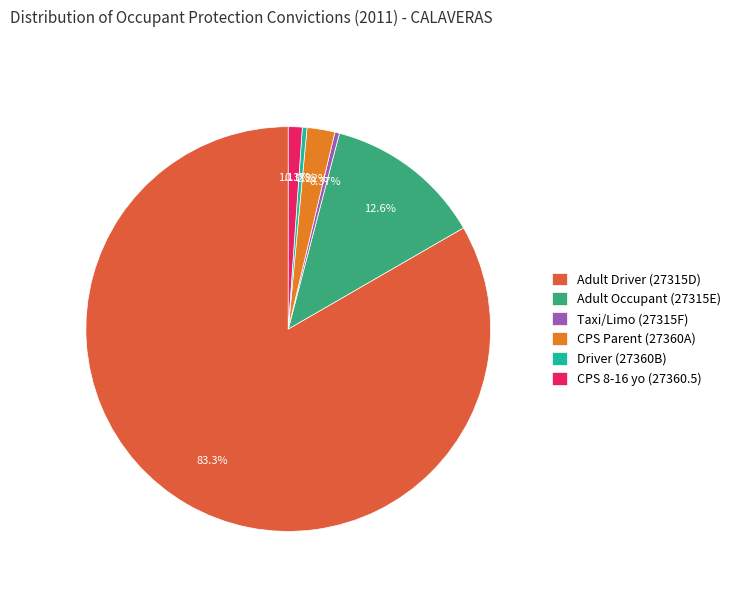

Combined, what portion of the pie is Adult Driver (27315D) and Taxi/Limo (27315F)?

83.7%